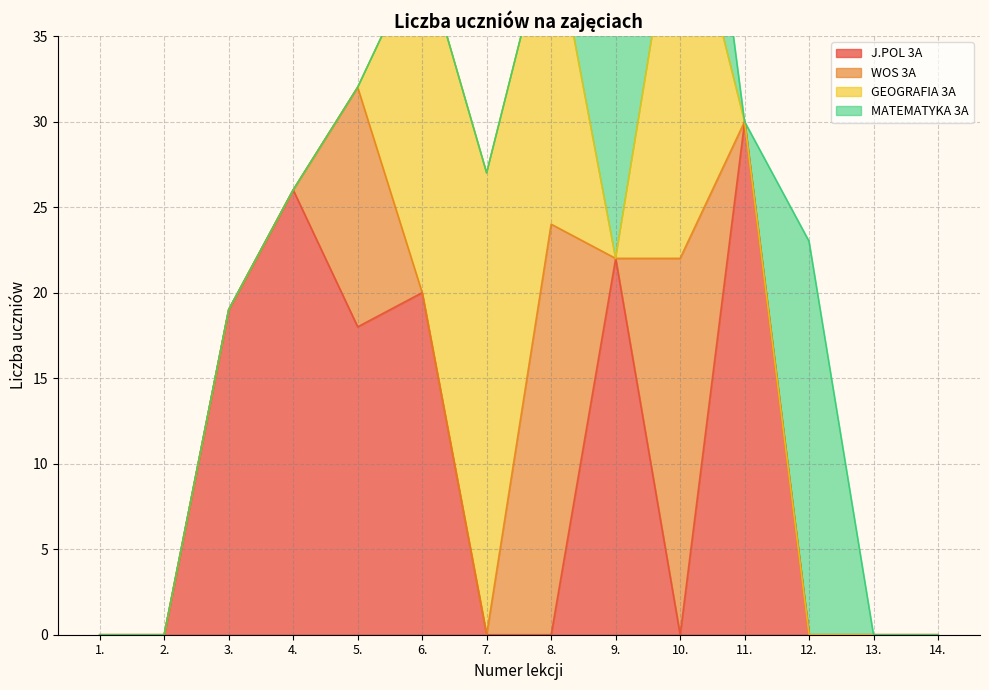

What is the label of the 5th point from the left?

5.